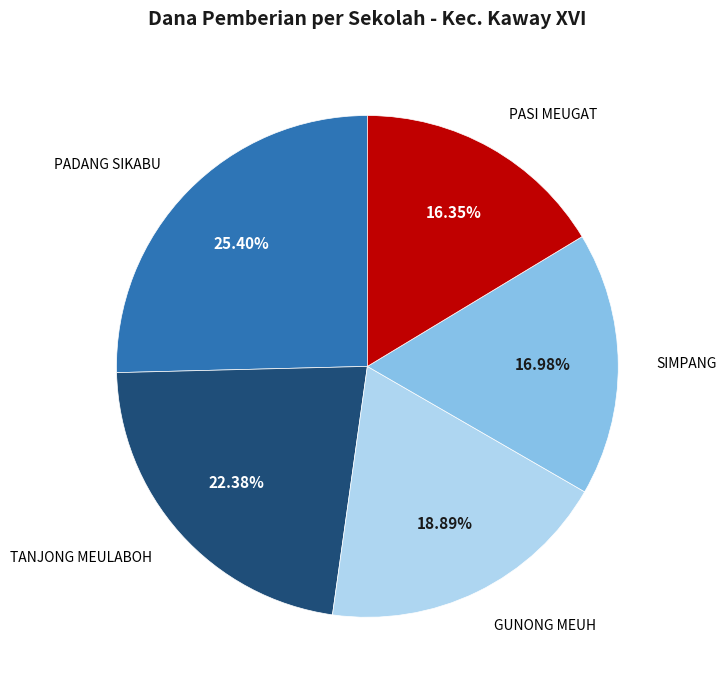

Does any single category account for the majority?

No